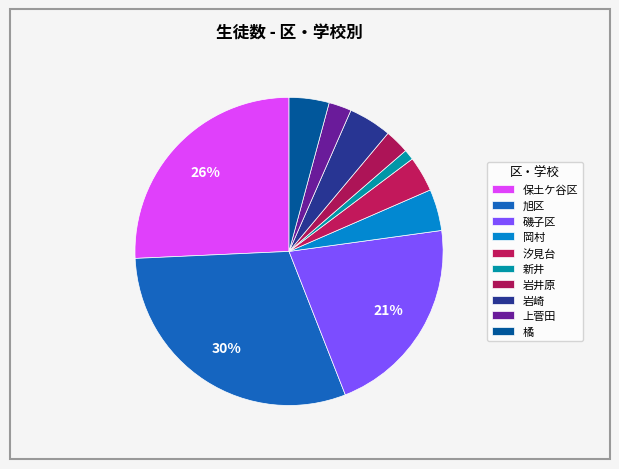

Is it true that 岩井原 is 11% of the pie?

False